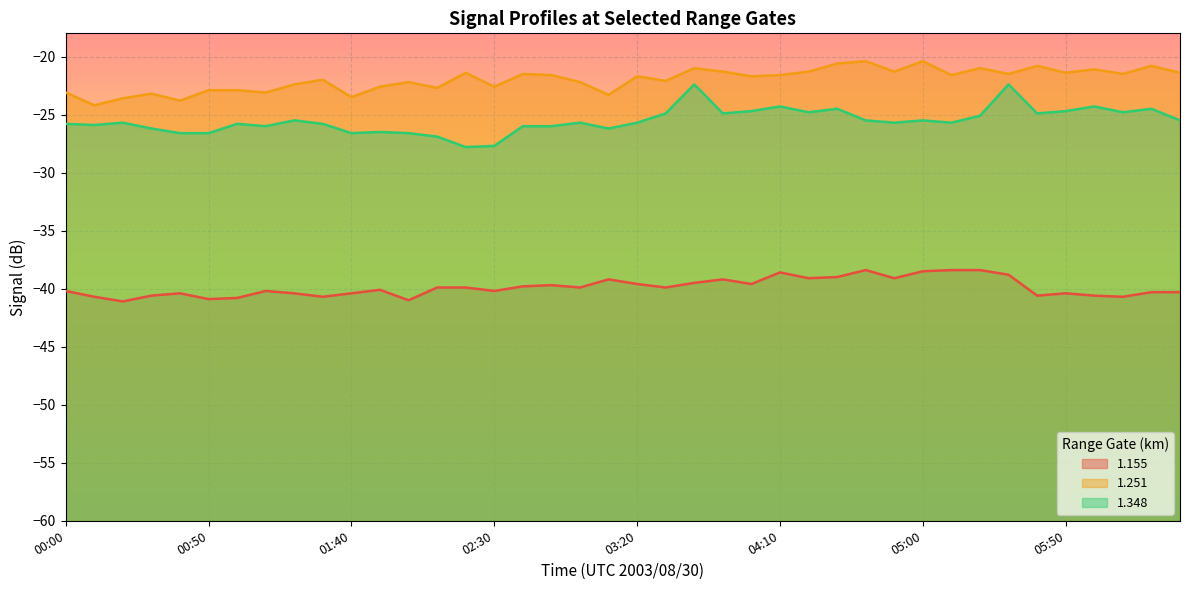

Which category has the highest value in the 1.251 series?

04:40